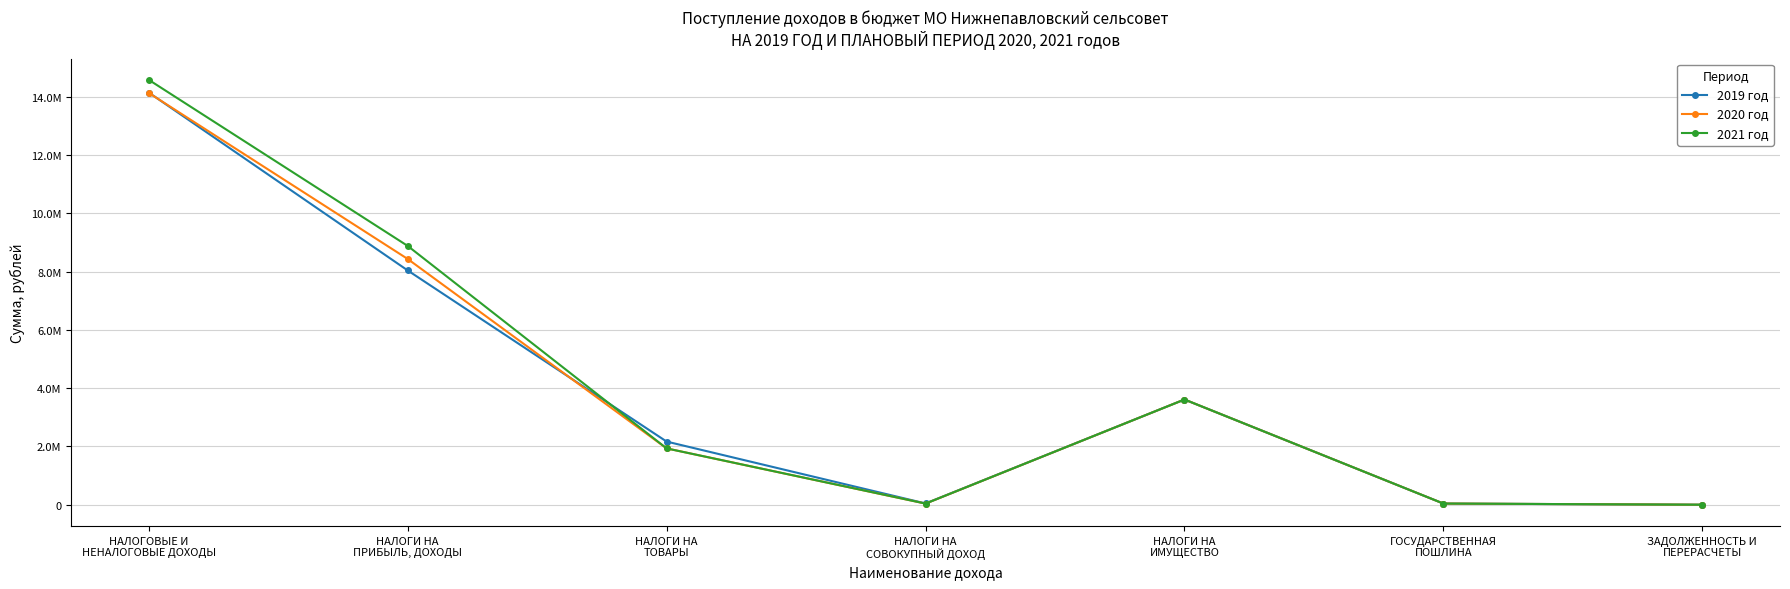

Which category has the lowest value in the 2021 год series?

ЗАДОЛЖЕННОСТЬ И
ПЕРЕРАСЧЕТЫ